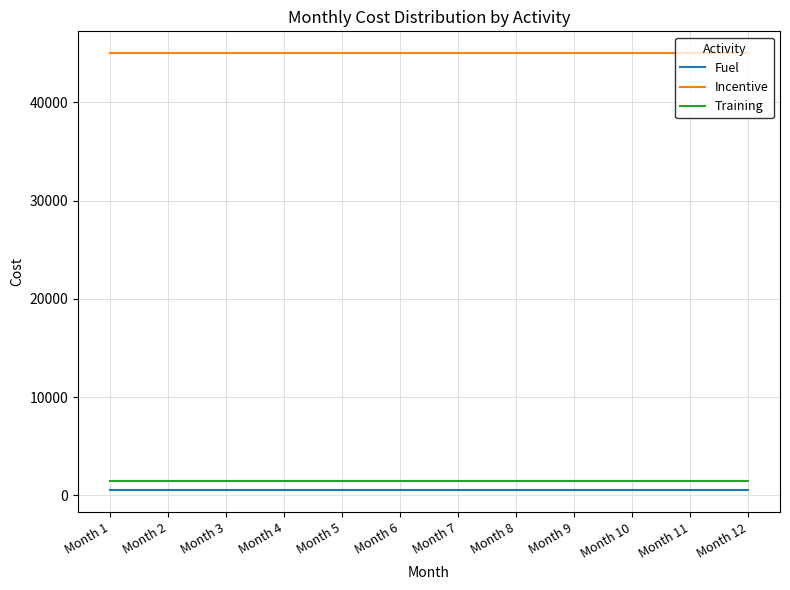

True or false: Incentive and Training intersect in this chart.

False